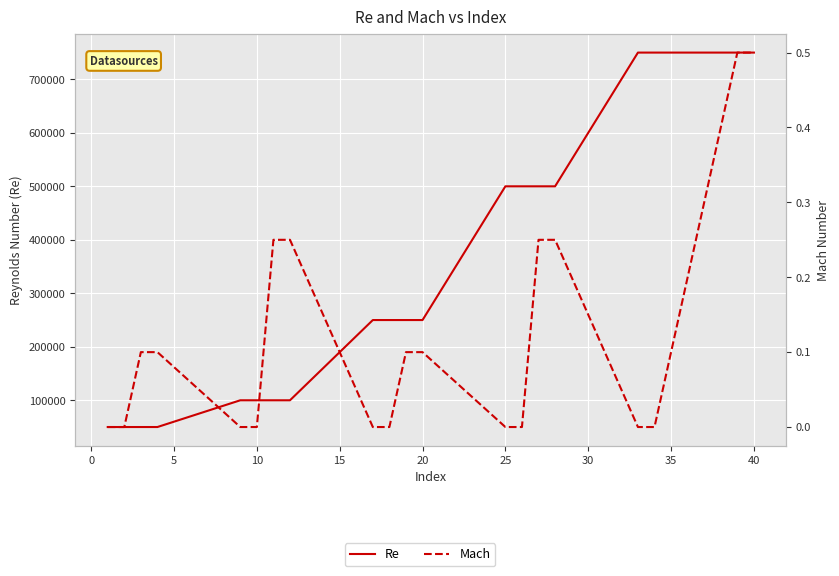

Reading right to left, transcribe all the data shown in this chart.

Re: 750000.0	750000.0	750000.0	750000.0	500000.0	500000.0	500000.0	500000.0	250000.0	250000.0	250000.0	250000.0	100000.0	100000.0	100000.0	100000.0	50000.0	50000.0	50000.0	50000.0
Mach: 0.5	0.5	0.0	0.0	0.2	0.2	0.0	0.0	0.1	0.1	0.0	0.0	0.2	0.2	0.0	0.0	0.1	0.1	0.0	0.0